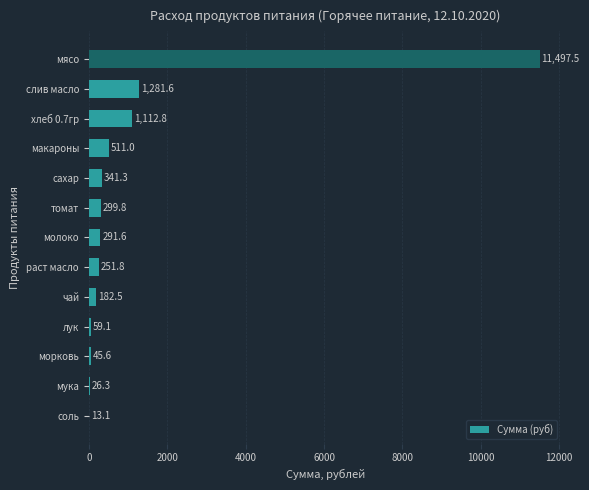

The value at чай is 182.5. True or false?

True